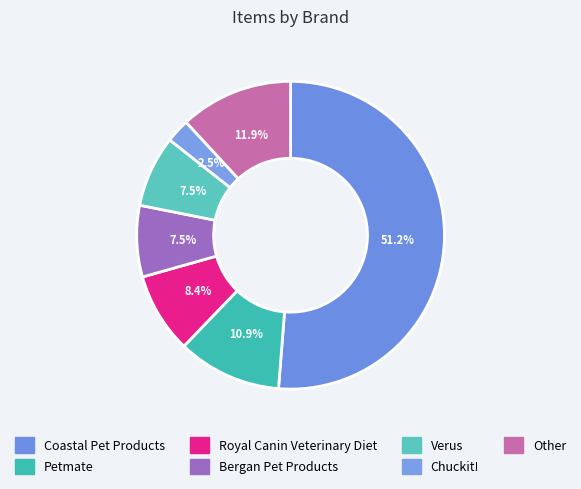

Do Chuckit! and Other together represent more than half of the pie?

No